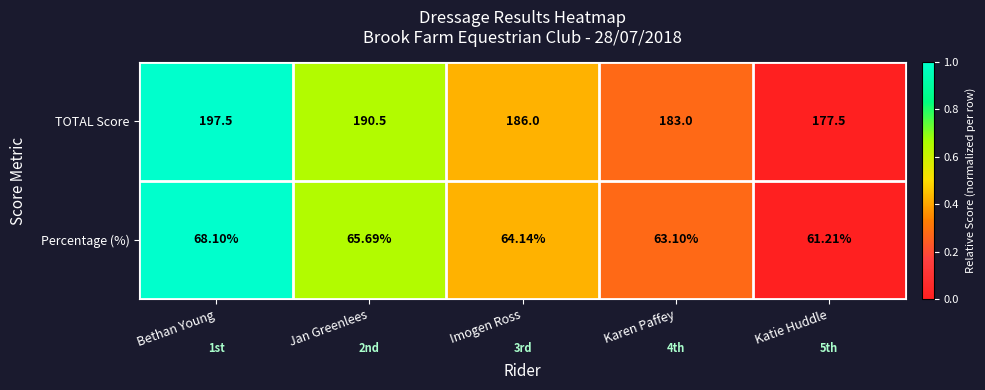

Rank the series at Katie Huddle from highest to lowest value.

TOTAL Score, Percentage (%)